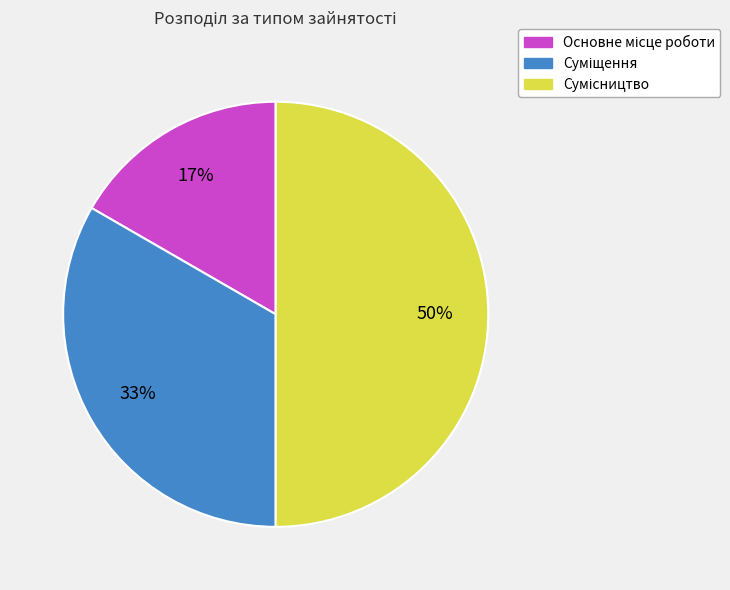

To the nearest percent, what is the difference between the largest and smallest slice percentages?

33%